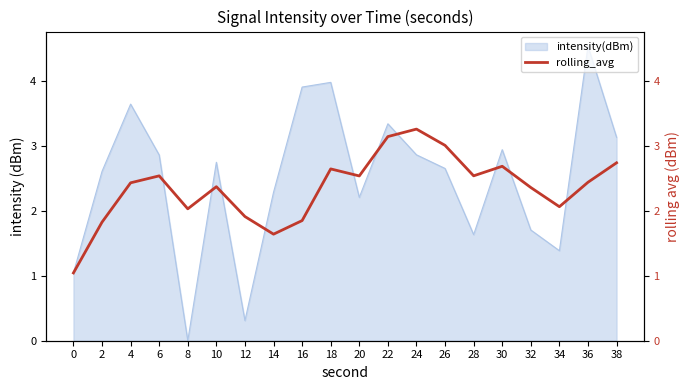

What is the value of the 7th point from the left?

1.9